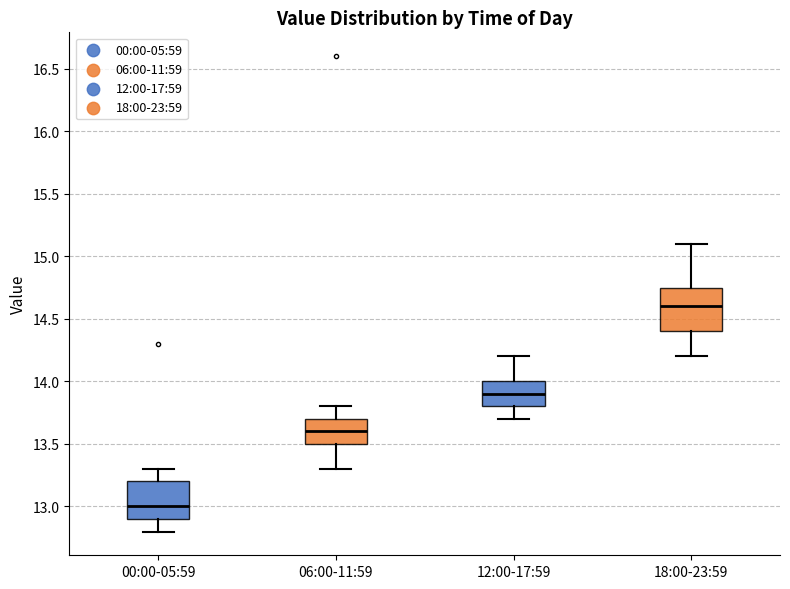

Which box's median line is the highest?

18:00-23:59